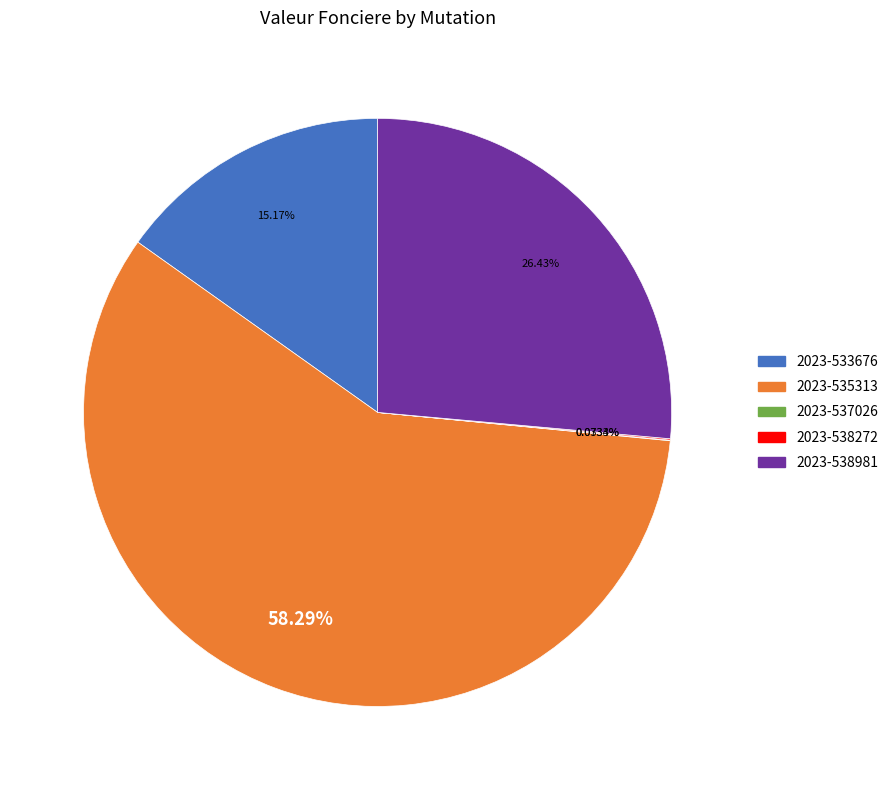

To the nearest percent, what is the difference between the largest and smallest slice percentages?

58%